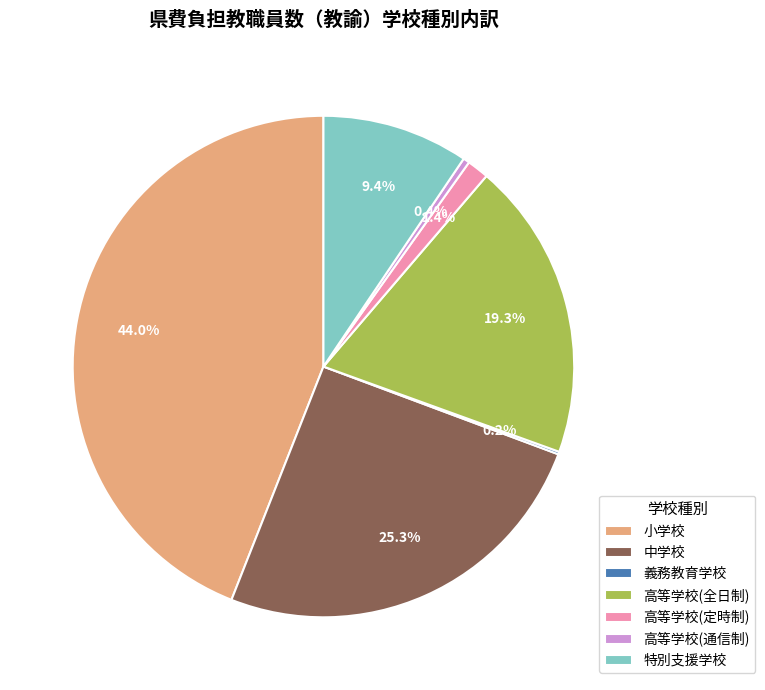

To the nearest percent, what percentage of the pie is 特別支援学校?

9%